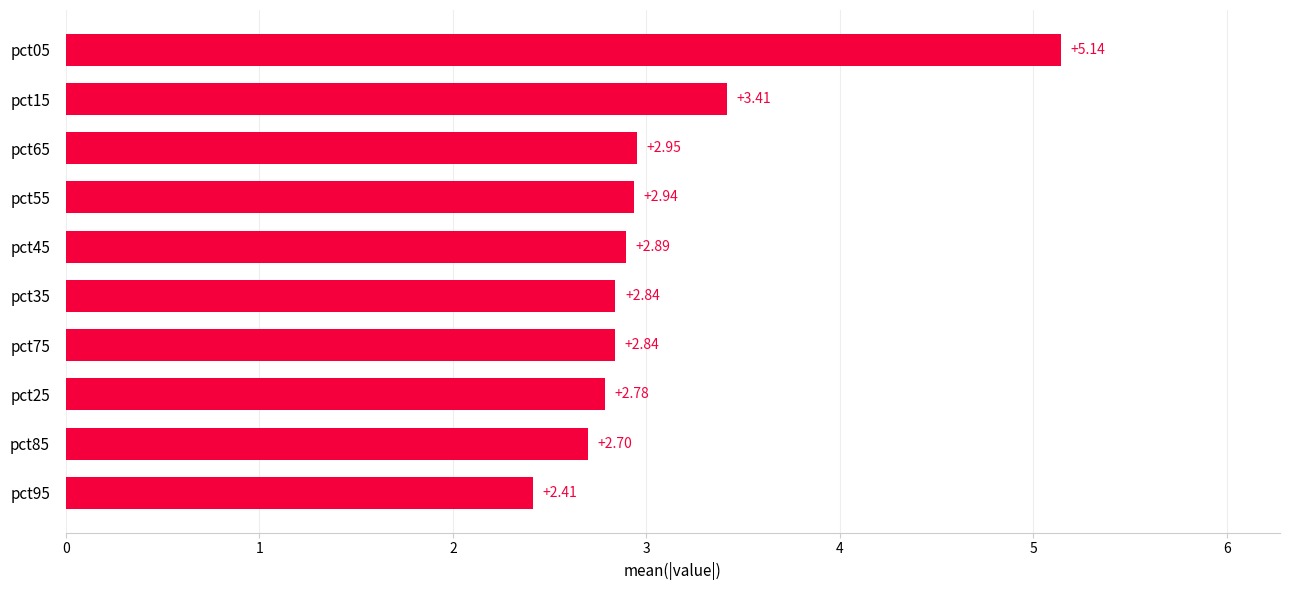

What is the change in value from pct85 to pct25?

+0.1